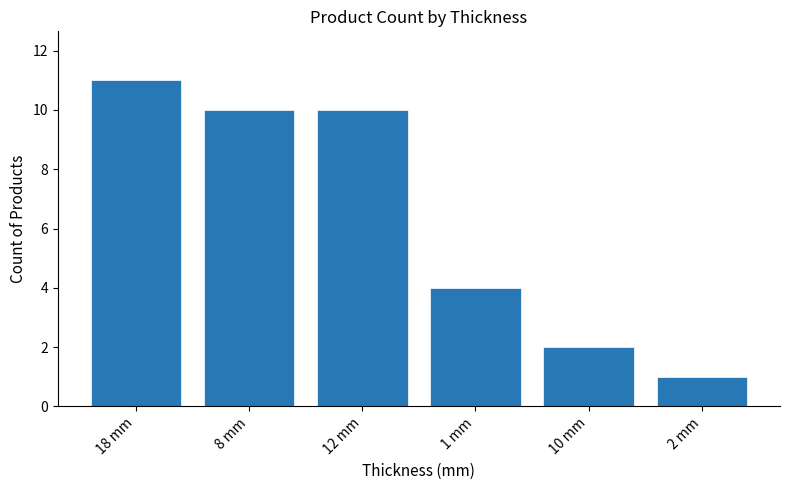

What is the value of the 1st bar from the left?

11